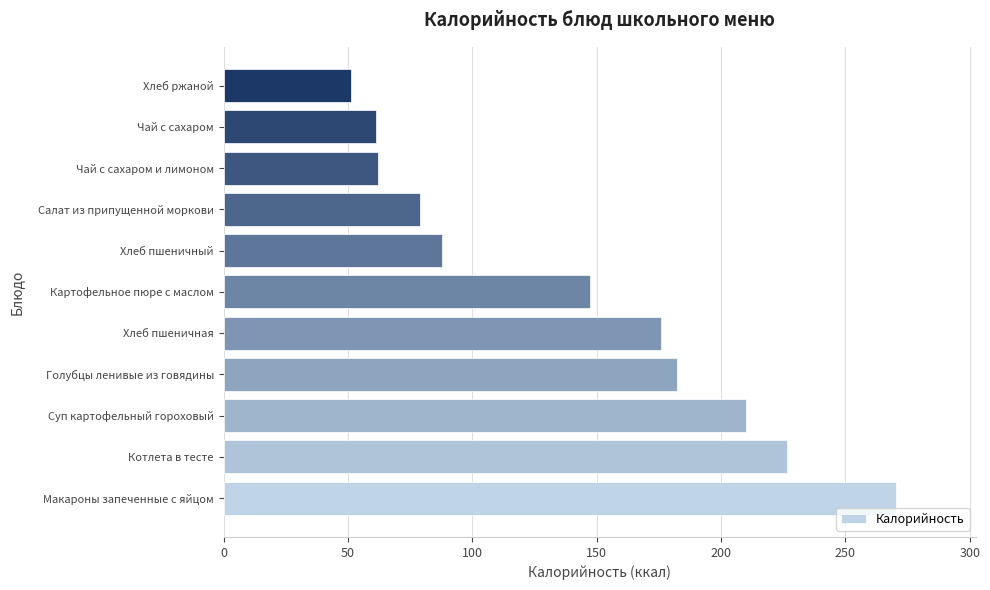

Does the chart contain stacked bars?

No